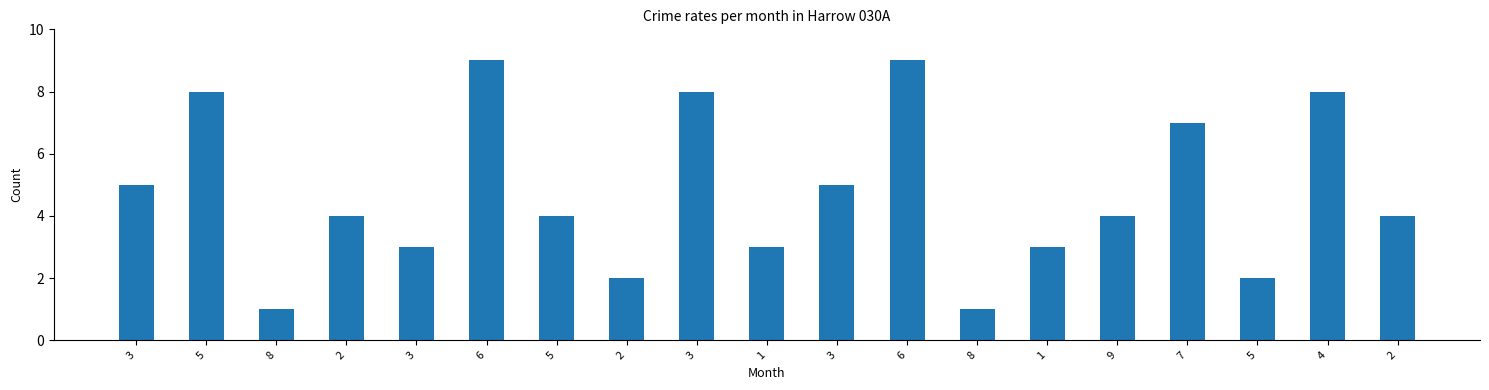

What is the difference between the maximum and second lowest values?

8